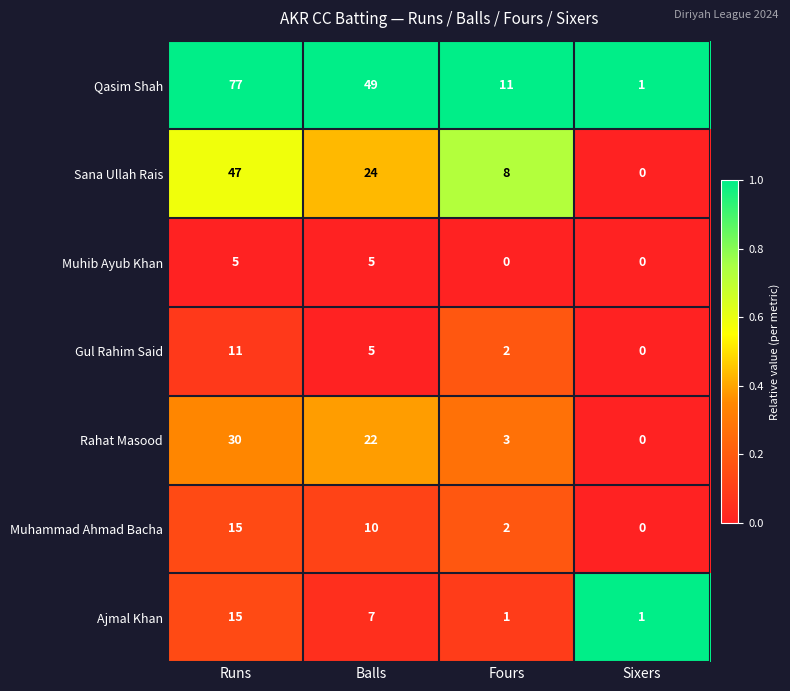

At which category is the sum across all series the highest?

Runs